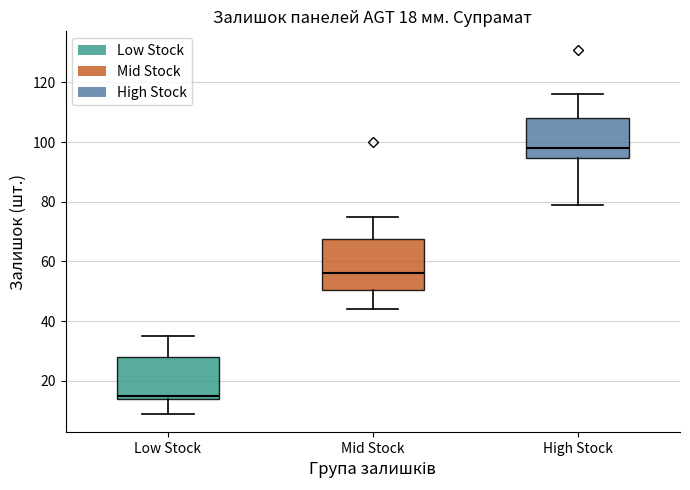

Which box's median line is the lowest?

Low Stock